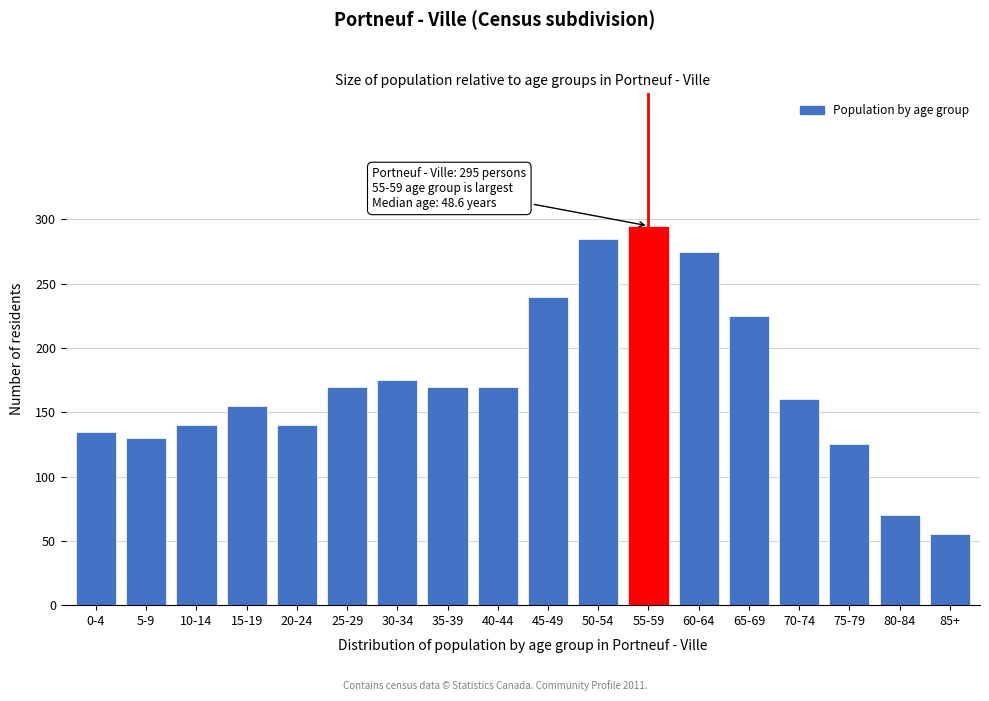

Reading right to left, list all the values displayed in this chart.

55	70	125	160	225	275	295	285	240	170	170	175	170	140	155	140	130	135